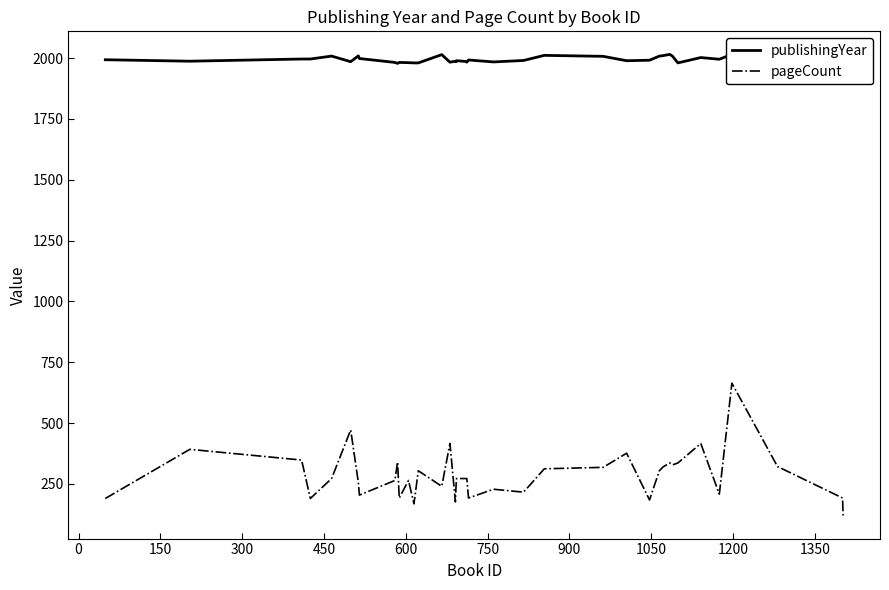

Count the number of data series in this chart.

2